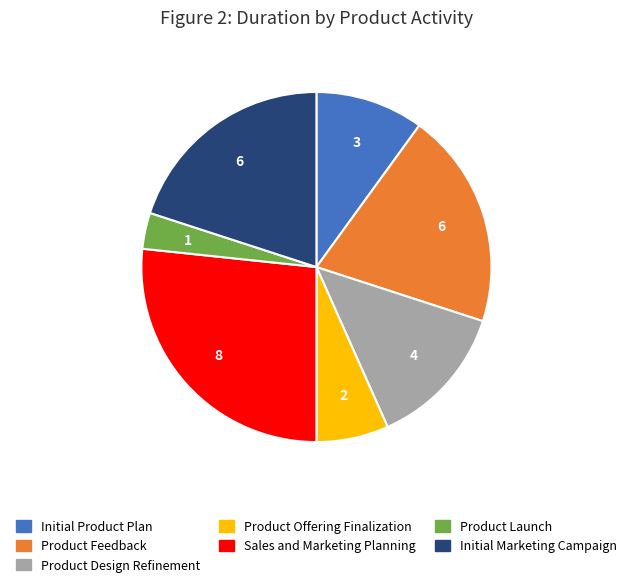

Do Product Offering Finalization and Product Feedback together represent more than half of the pie?

No